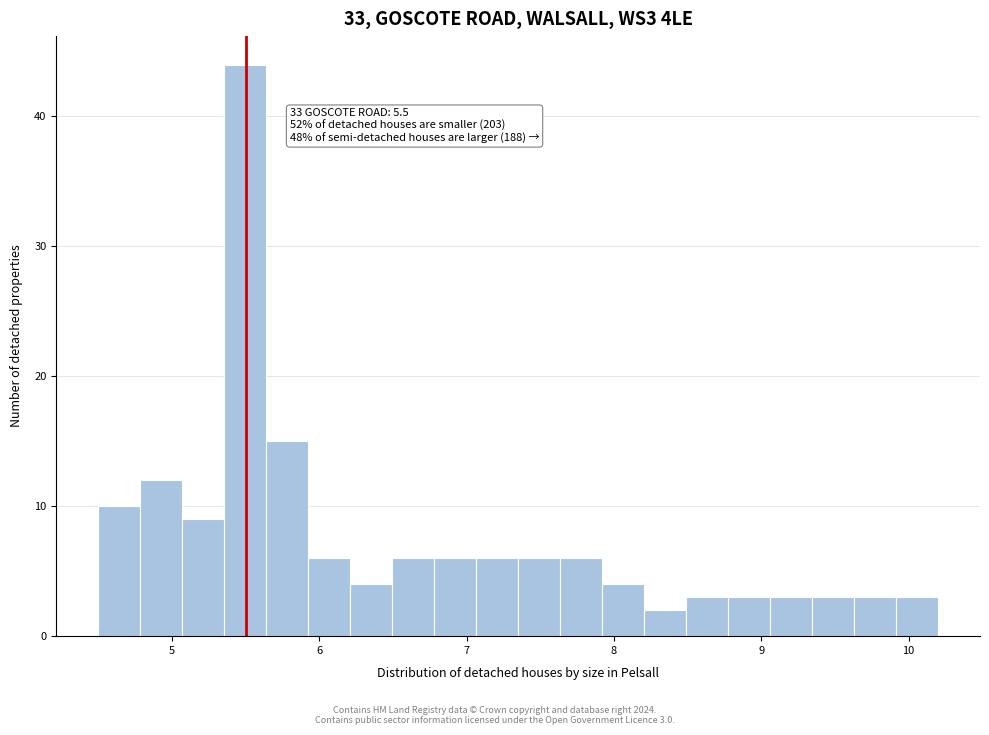

Read against the x-axis, roughly where is the centre of the tallest bar?

5.5